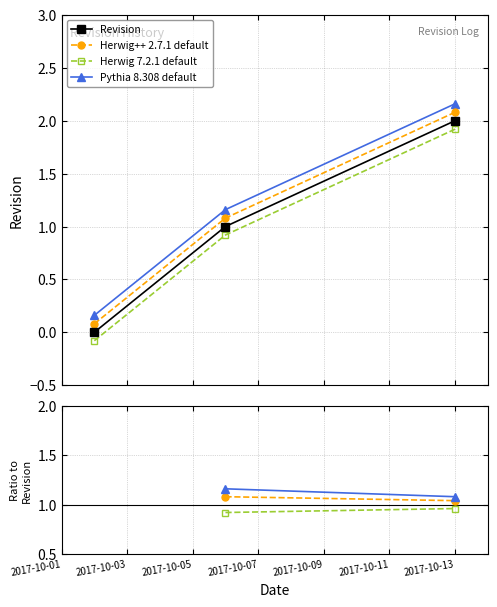

Which label corresponds to the smallest value in the chart?

2017-10-01